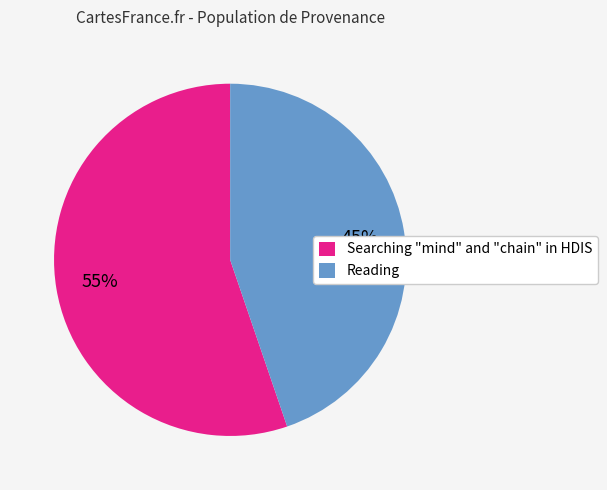

To the nearest percent, what portion does Reading represent?

45%